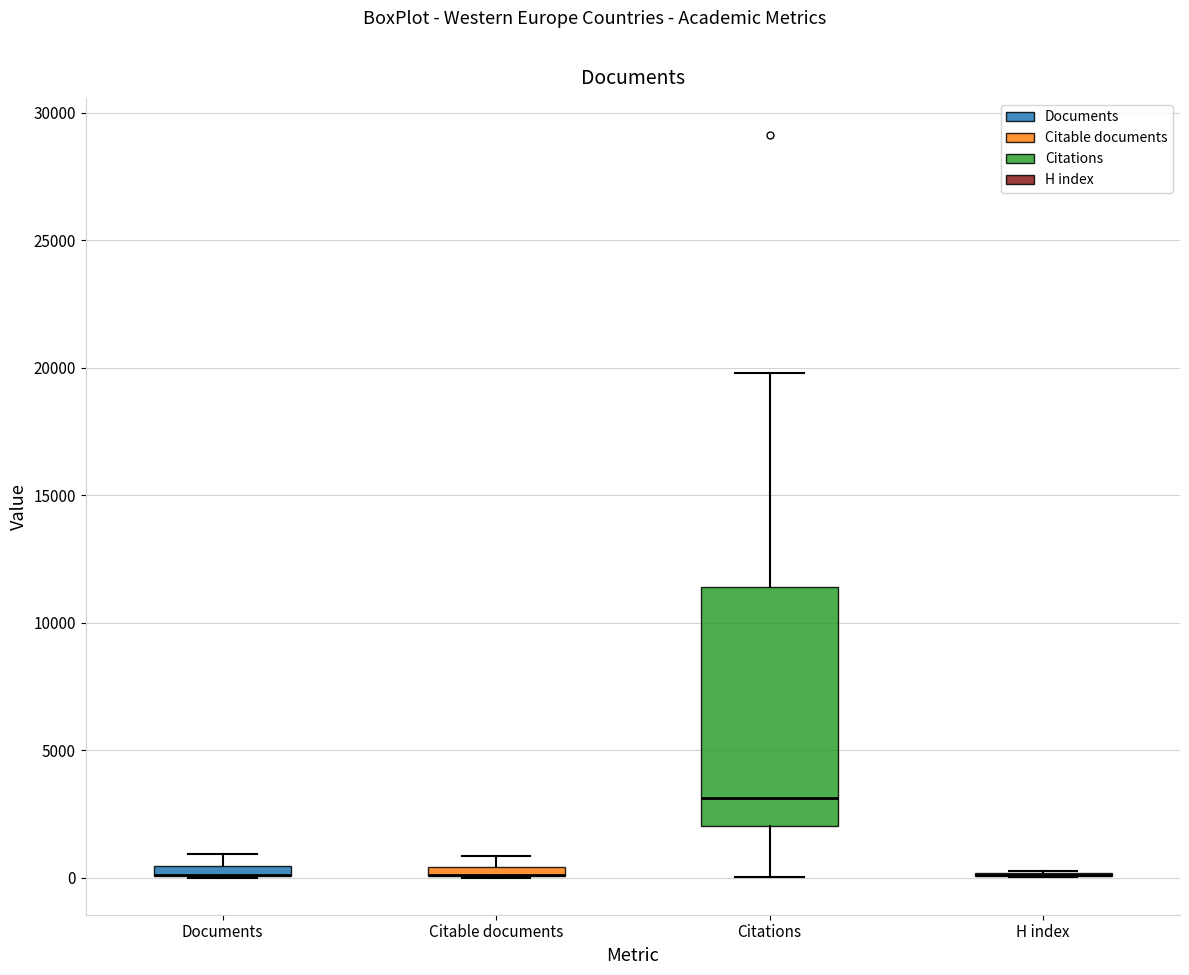

Comparing the boxes themselves (not the whiskers), which one is the tallest?

Citations